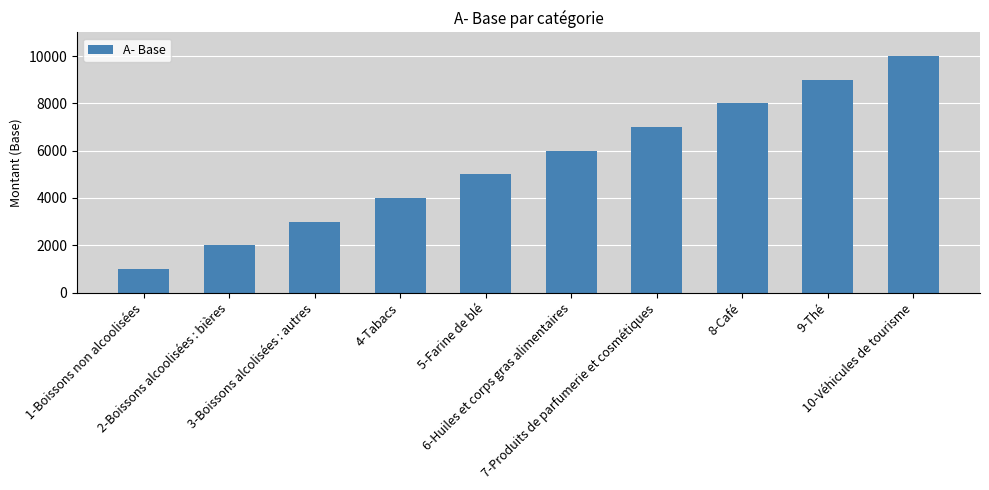

What is the value of the 2nd bar from the left?

2000